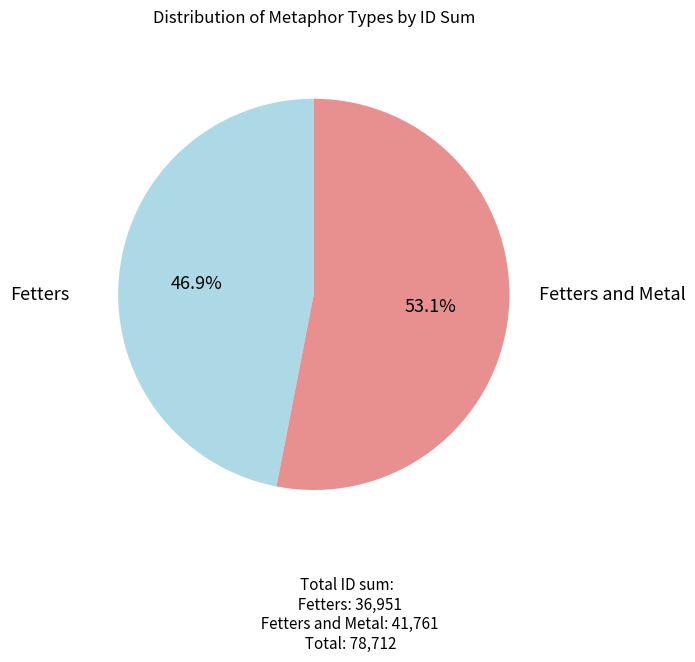

Is there a majority slice in this chart?

Yes